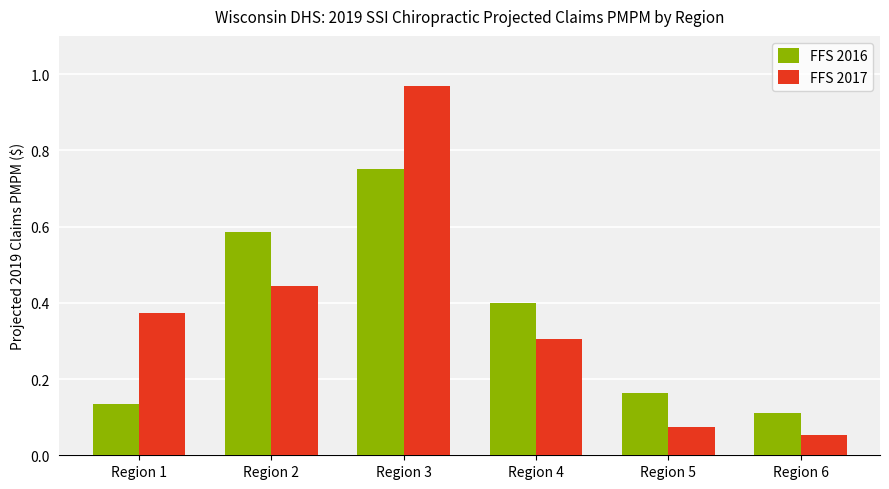

List the series in order of their peak value, highest first.

FFS 2017, FFS 2016